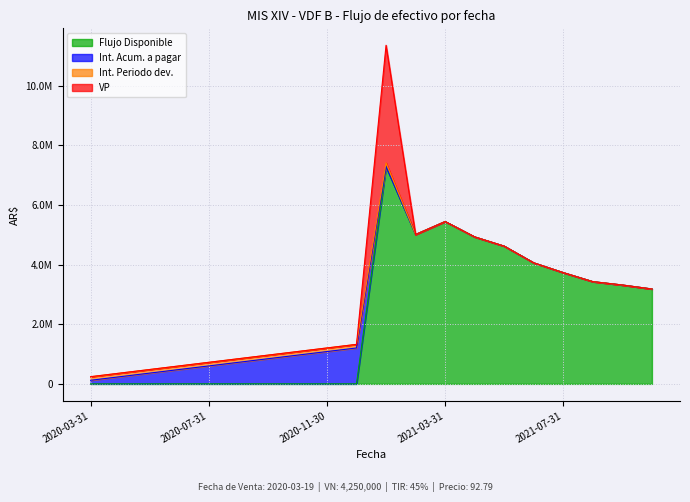

How many intersections are there between Flujo Disponible and Int. Periodo dev.?

1